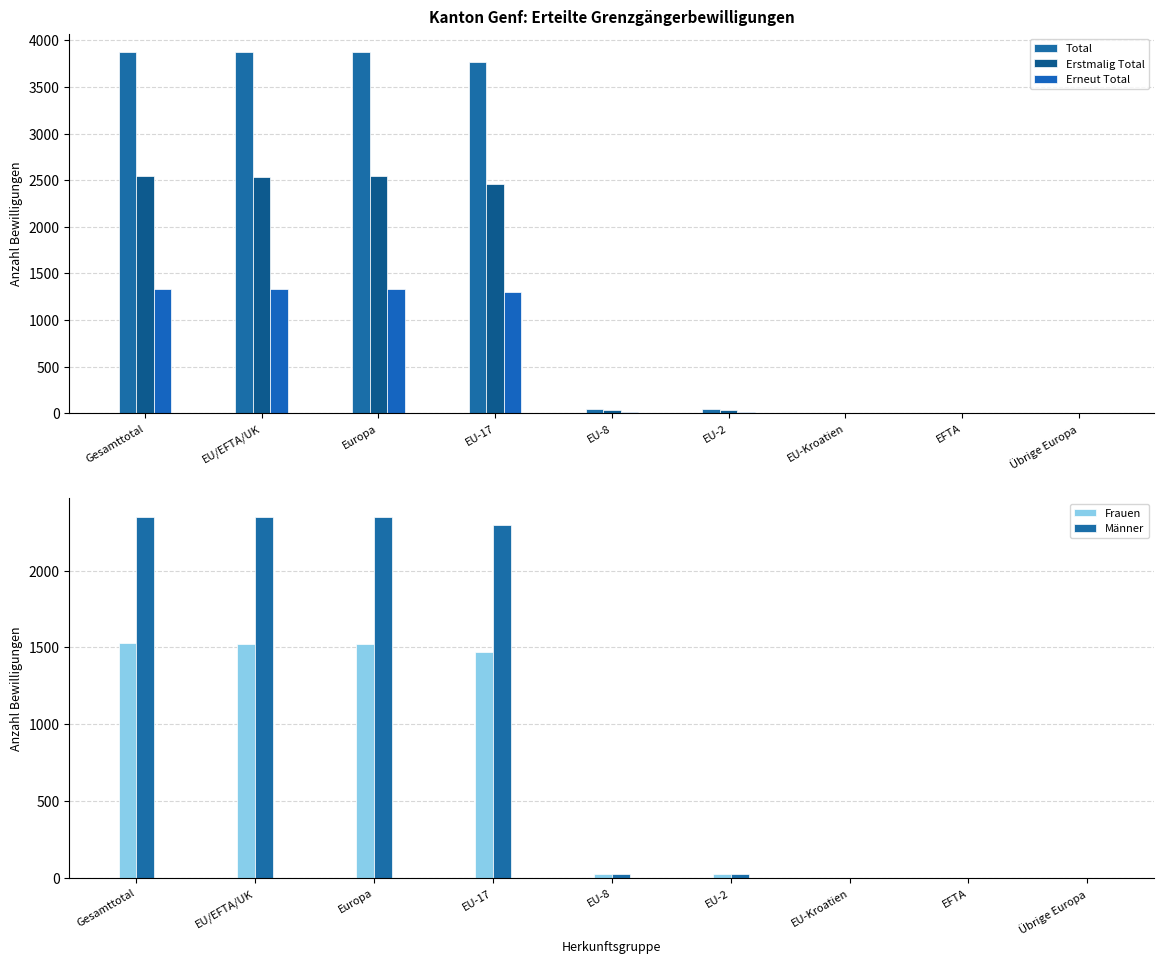

Reading left to right, list all the values displayed in this chart.

Total: 3878	3873	3875	3770	51	50	2	0	2
Erstmalig Total: 2542	2539	2540	2464	37	36	2	0	1
Erneut Total: 1336	1334	1335	1306	14	14	0	0	1
Frauen: 1526	1523	1525	1473	26	24	0	0	2
Männer: 2352	2350	2350	2297	25	26	2	0	0